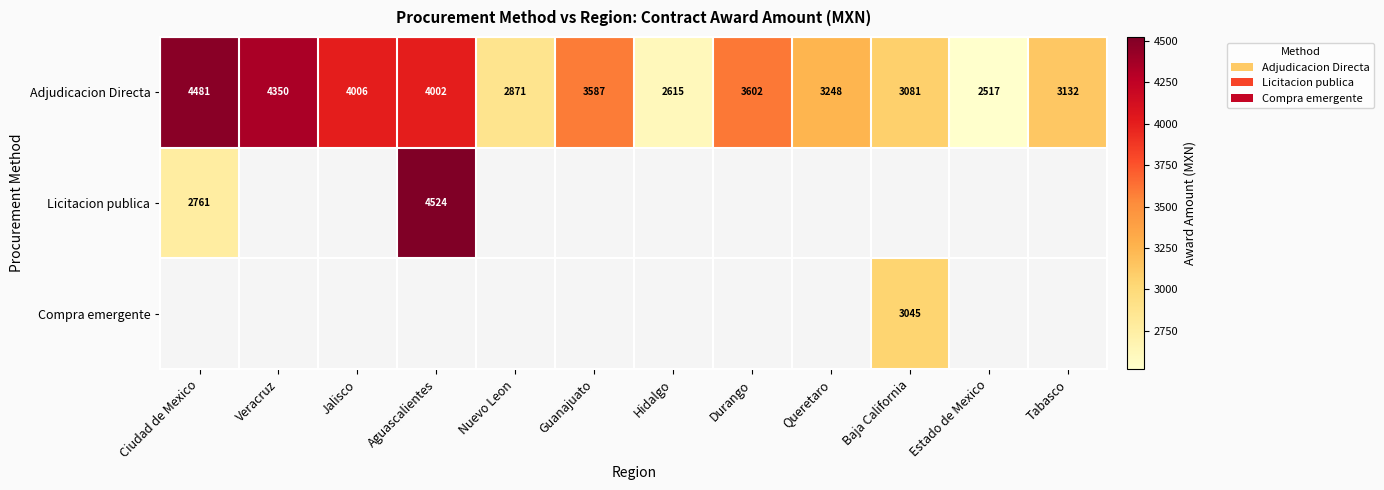

At which label does Adjudicacion Directa first exceed 3587?

Ciudad de Mexico